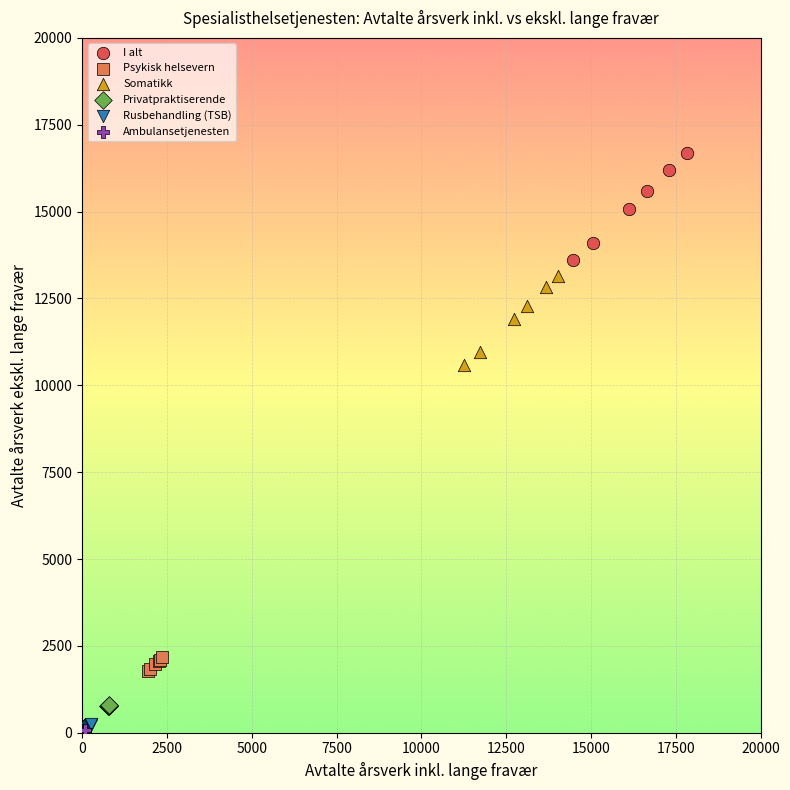

Which series contains the highest Y value?

I alt